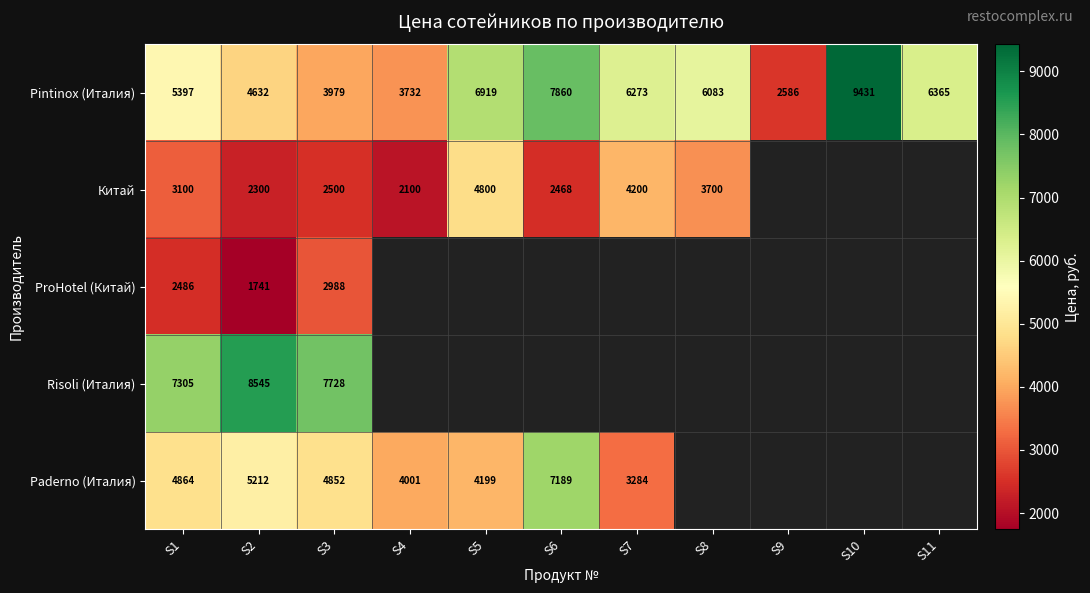

The Pintinox (Италия) series shows 2981.2 at S1. True or false?

False